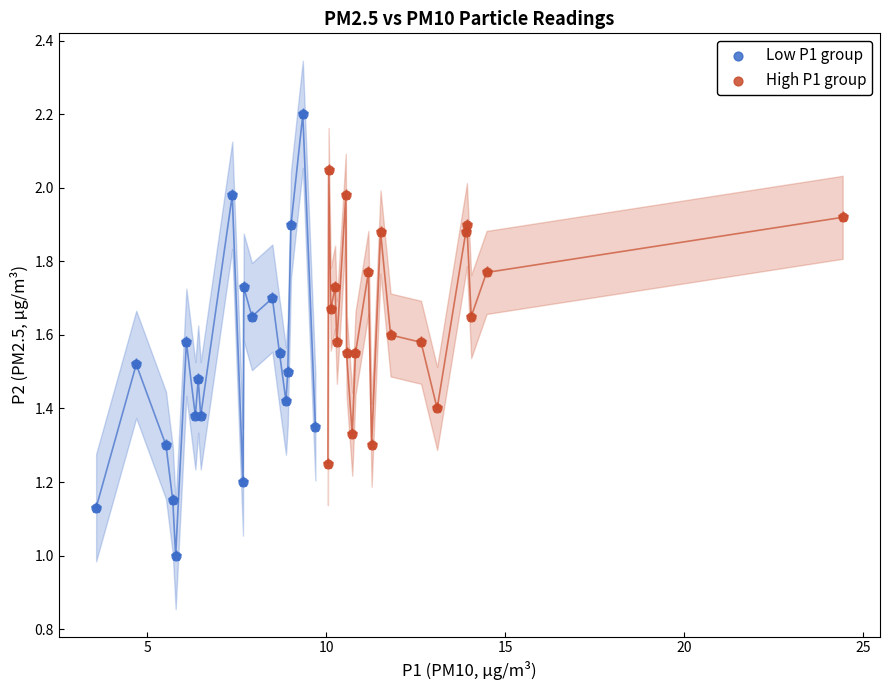

Which series has the widest spread of Y values?

Low P1 group